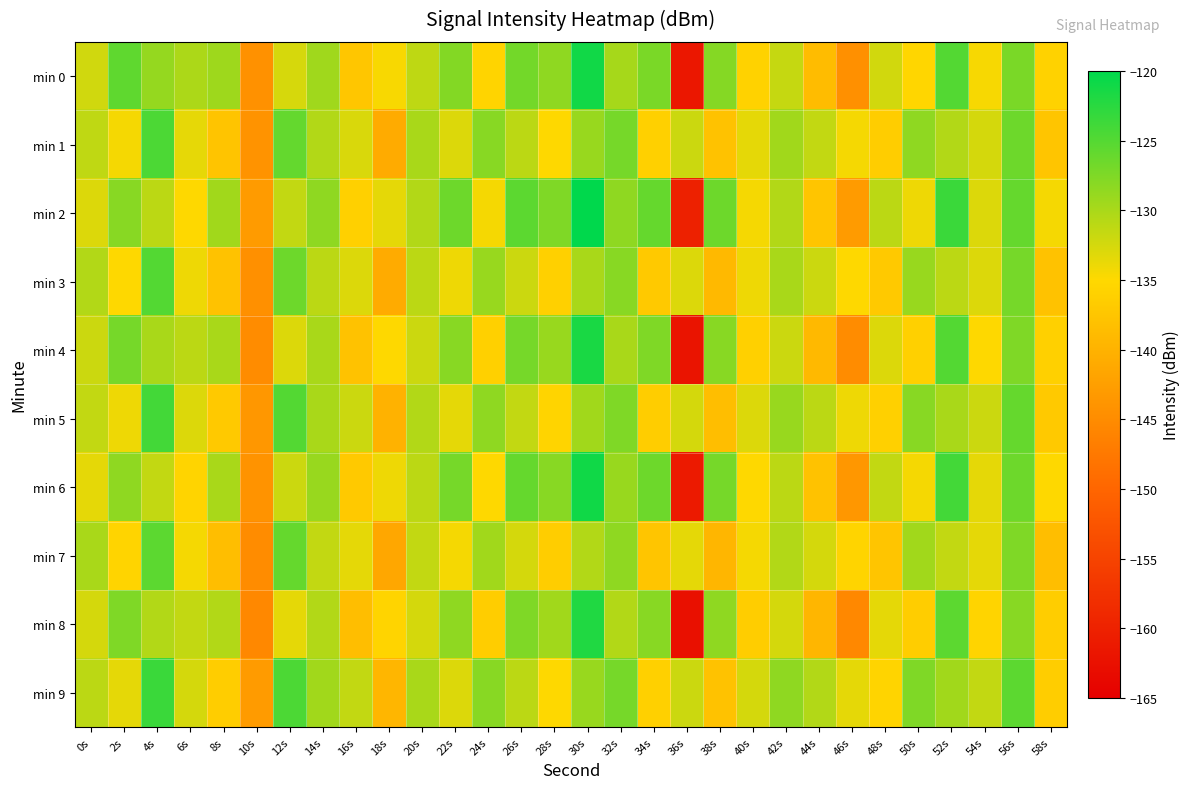

Which series has the widest spread of values?

min 4